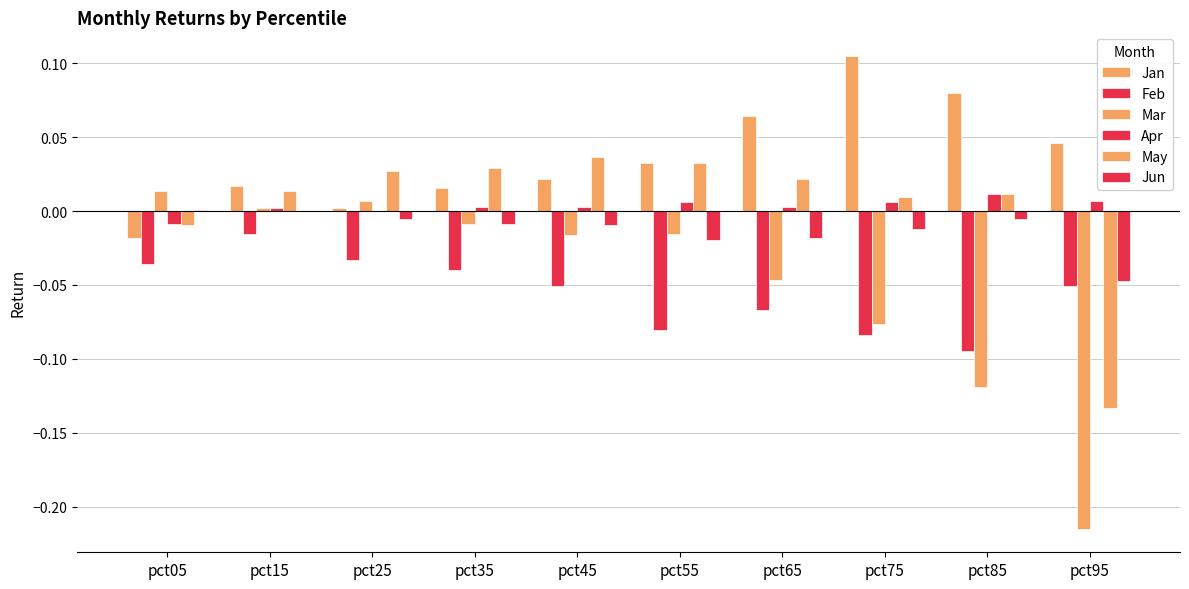

Where is Mar nearest to the value 0?

pct15